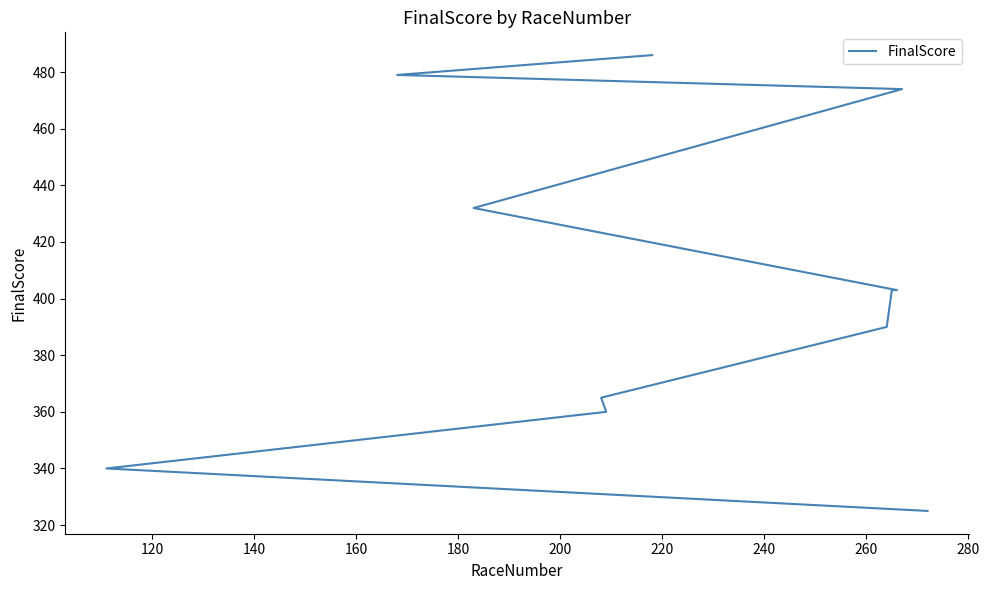

Approximately how many times larger is the value at 240 compared to 160?

0.8